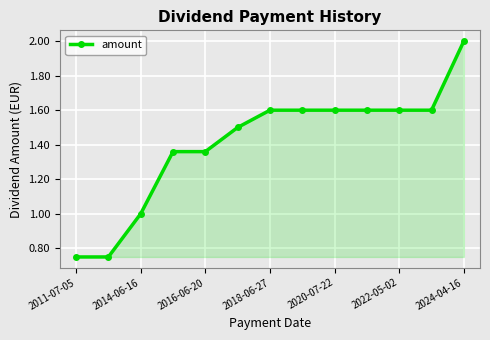

How many categories are shown in the chart?

13